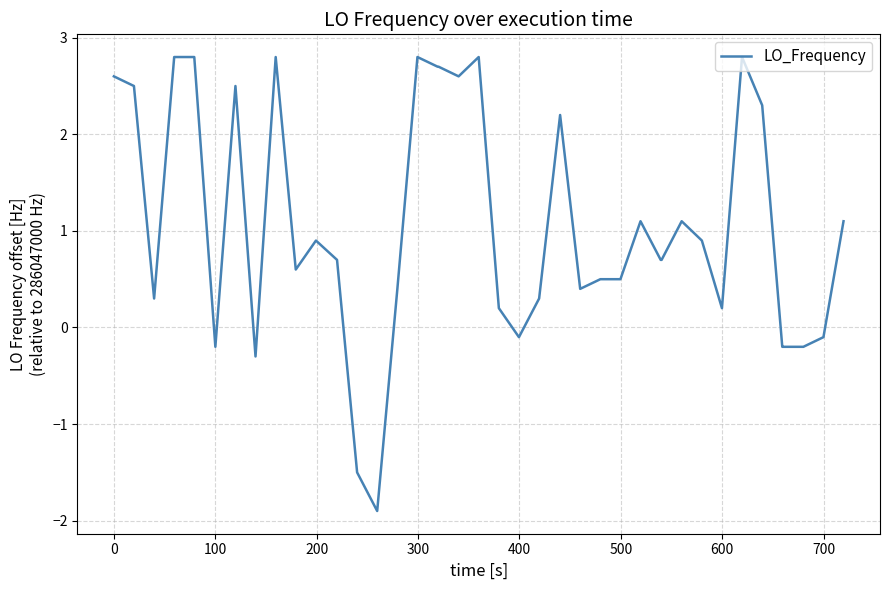

Count the number of values greater than 0.

31